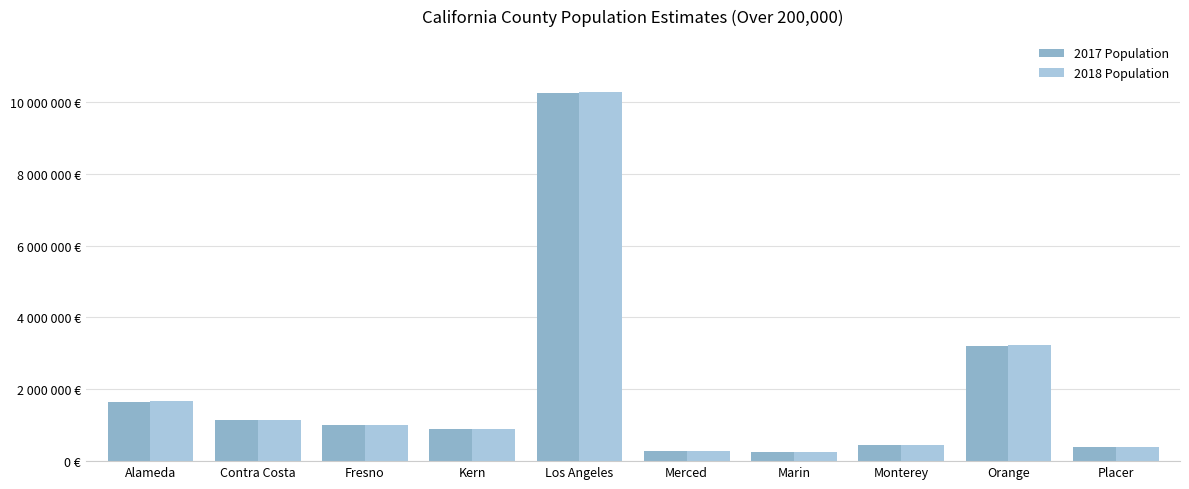

Which series changed the most between Merced and Orange?

2018 Population